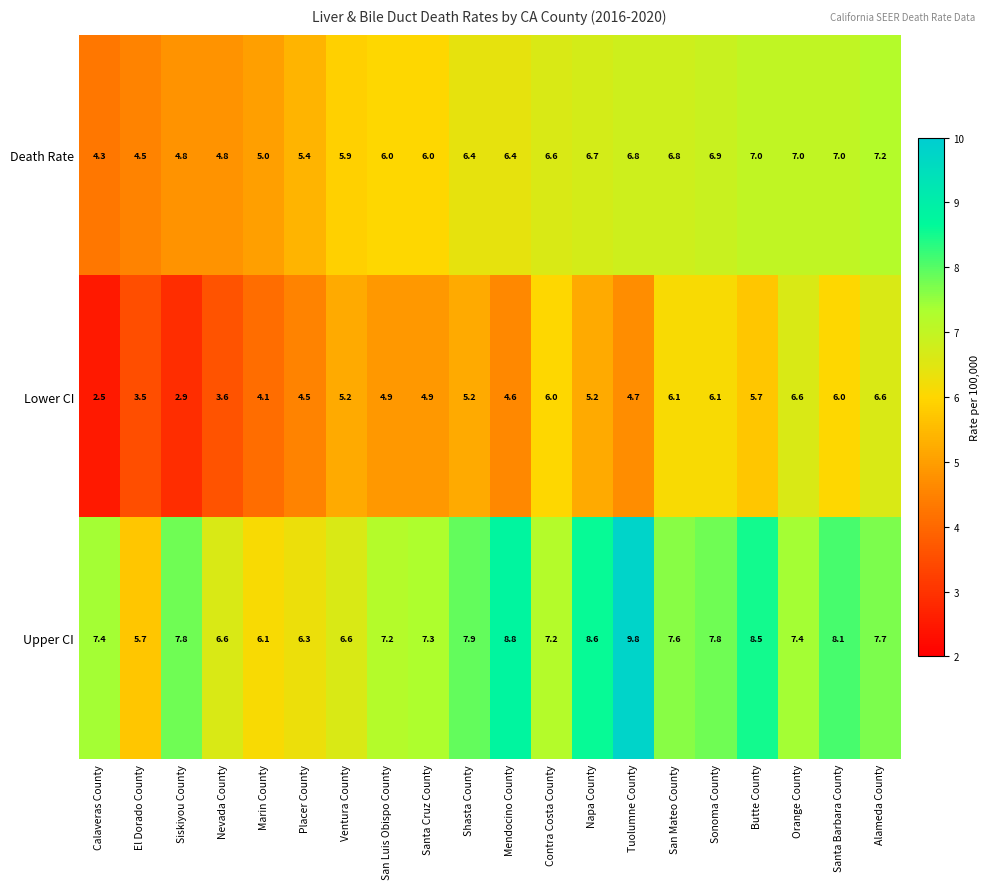

At how many categories does at least one series exceed 3?

20